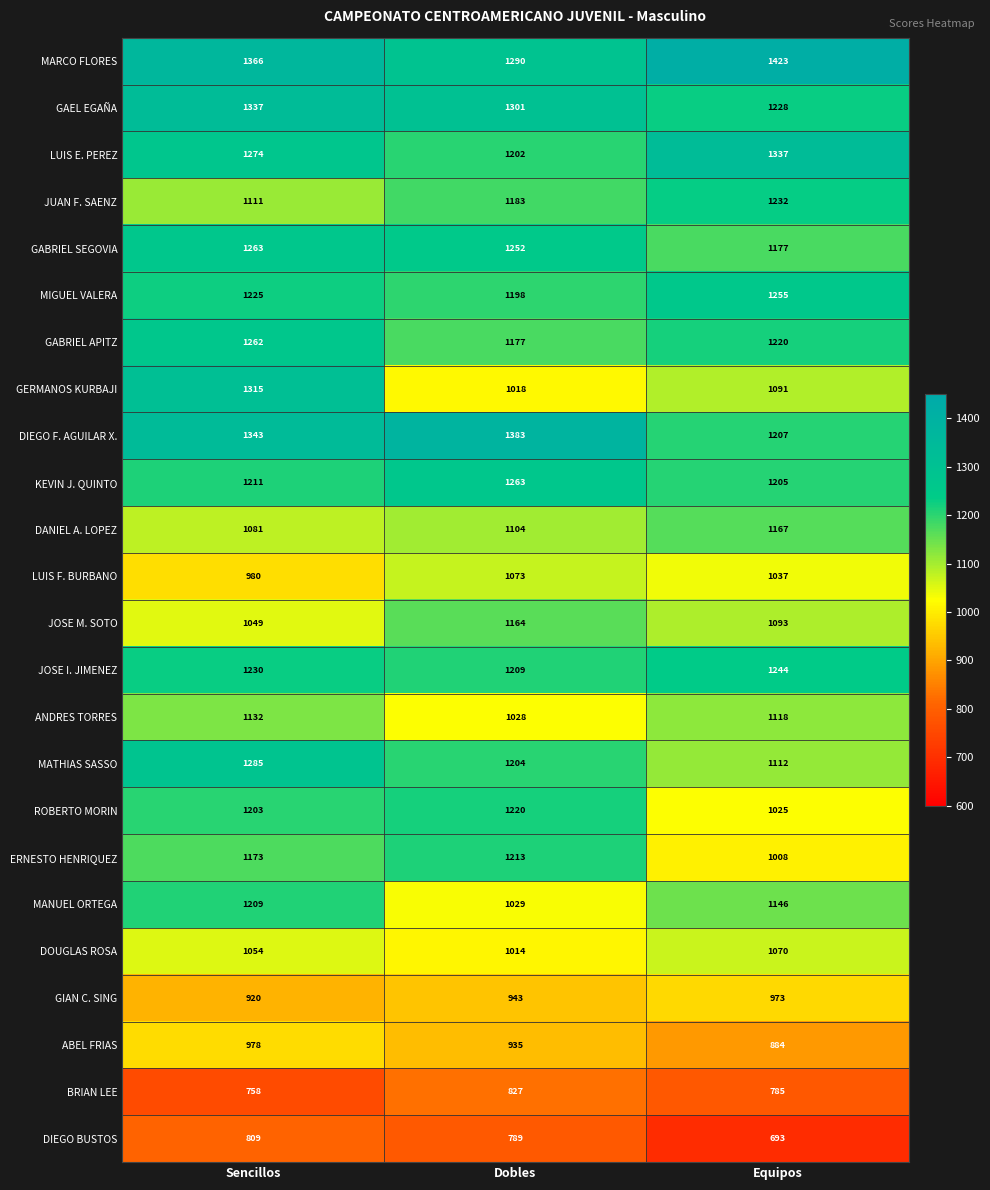

At which category does the chart reach its minimum across all series?

Equipos